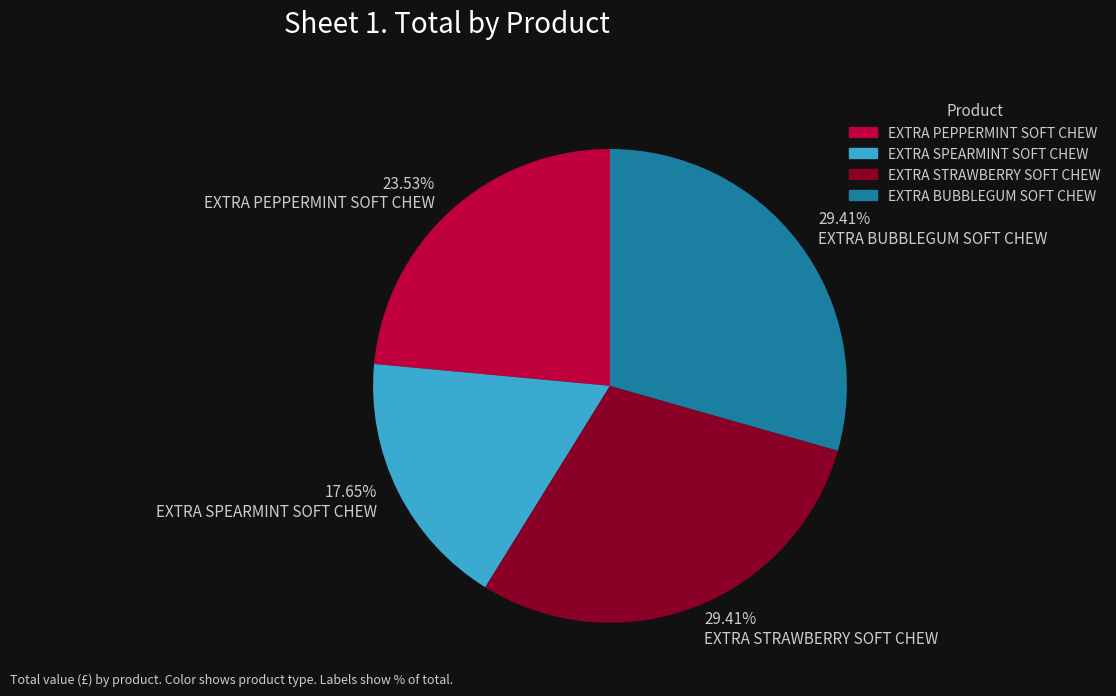

Which slice is the smallest?

EXTRA SPEARMINT SOFT CHEW